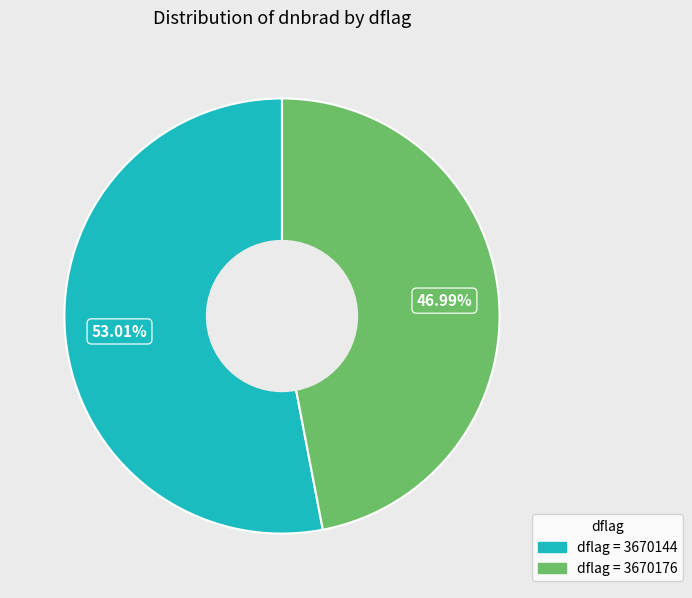

How many segments does this pie chart have?

2